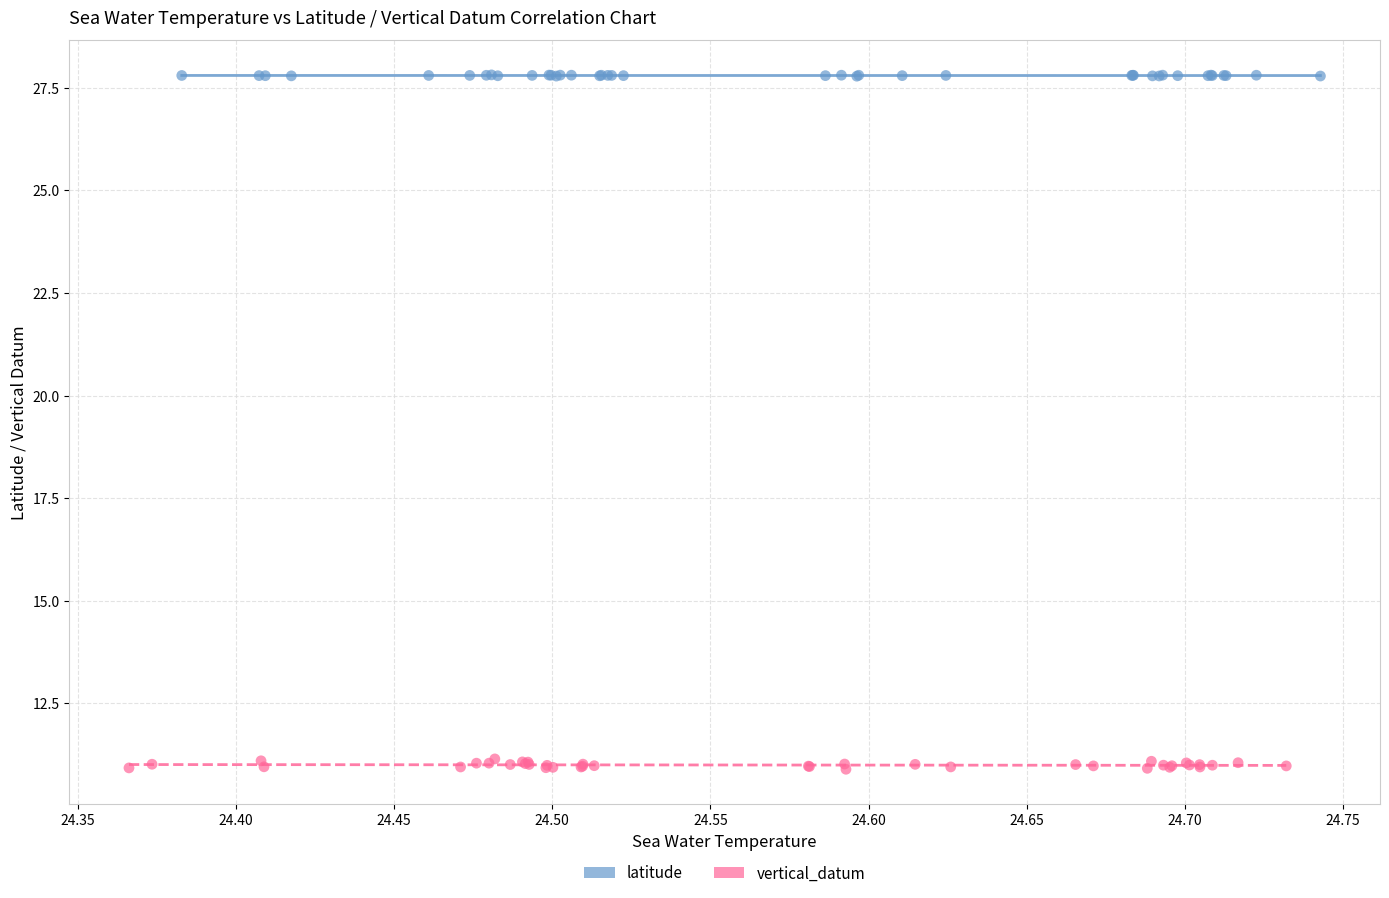

Which series has the largest Y range (max minus min)?

vertical_datum